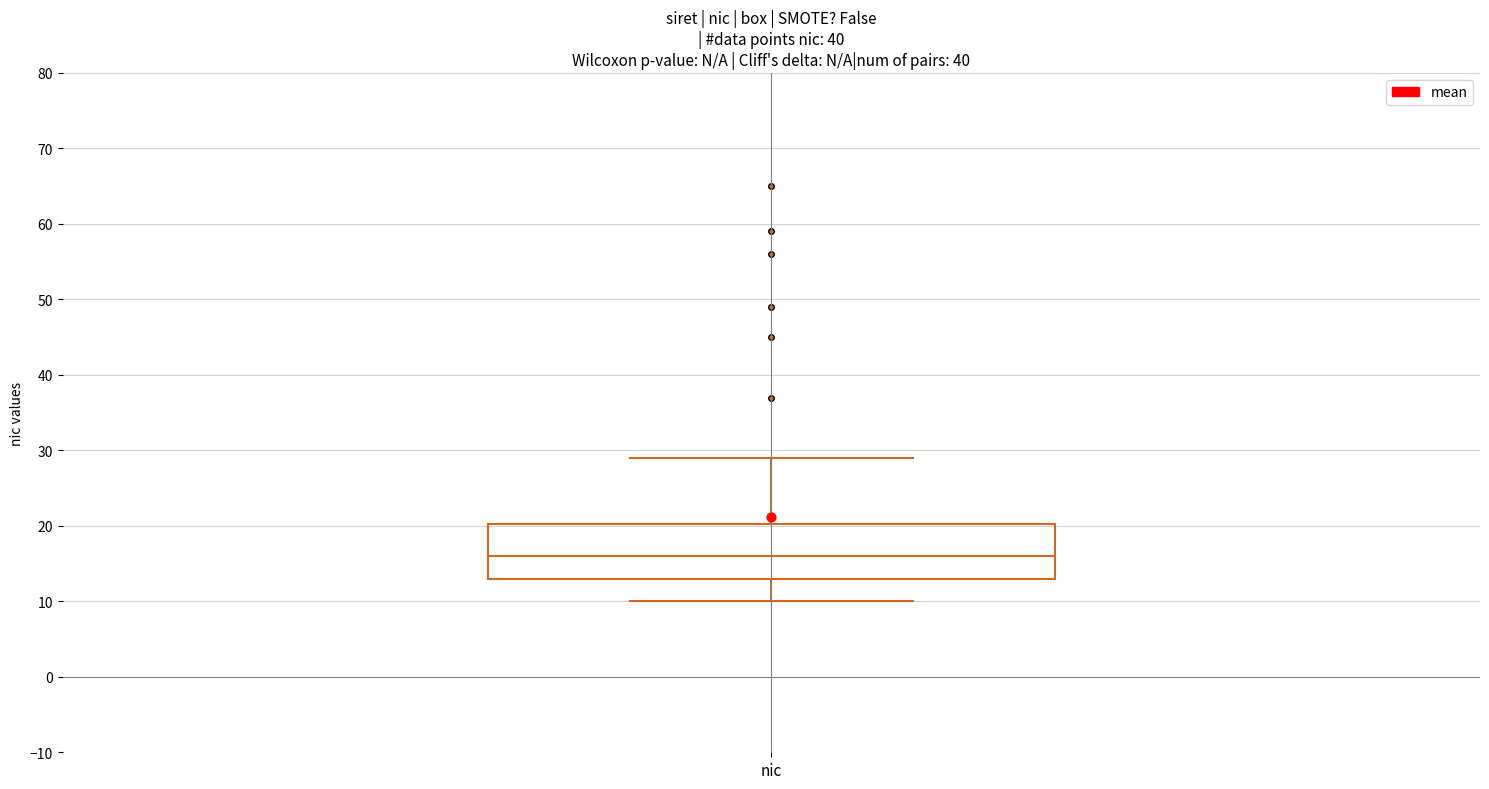

Read this box plot against the y-axis: the position of the median line, the range covered by the box, and the ends of both whiskers. The values are not printed on the chart, so give them approximately, as read against the axis.

median 16, box 13 to 20, whiskers 10 to 29